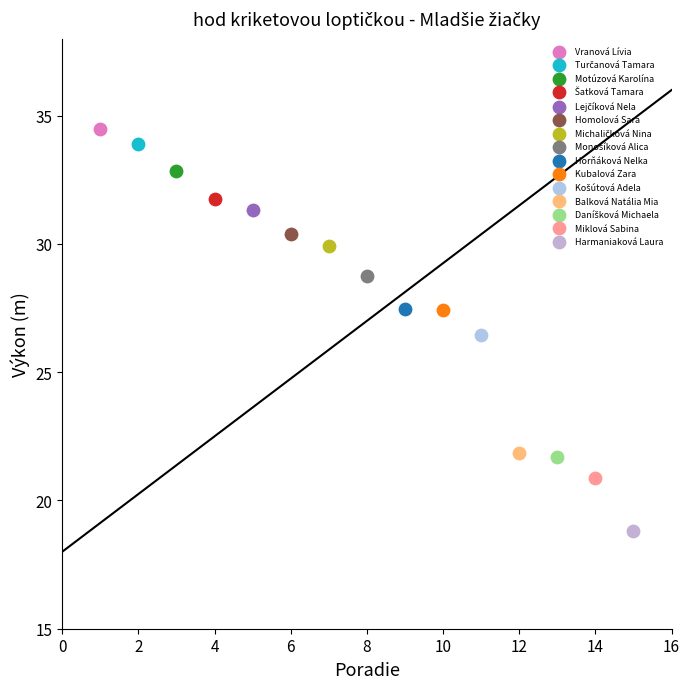

Which series contains the highest Y value?

Vranová Lívia